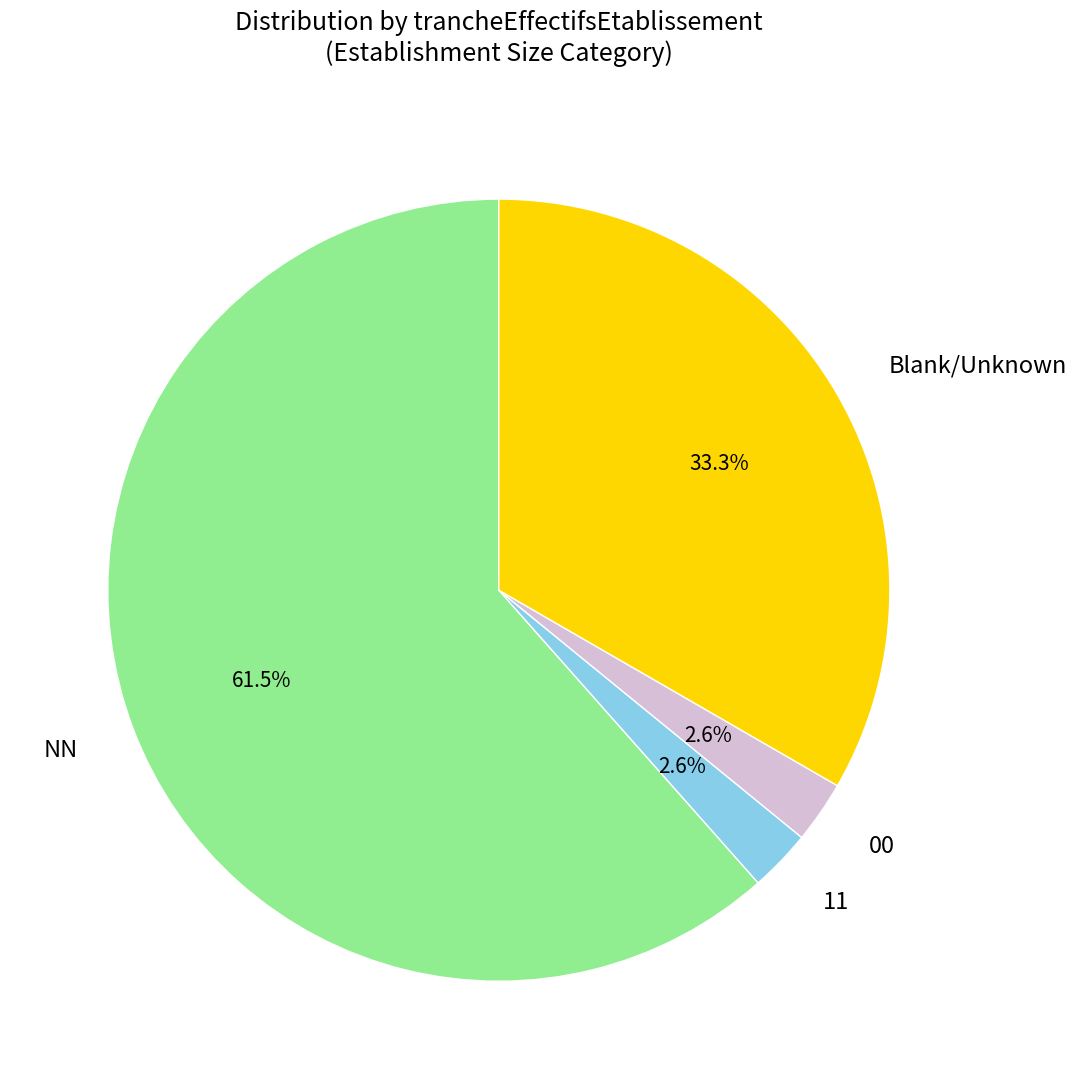

To the nearest percent, what portion does 00 represent?

3%